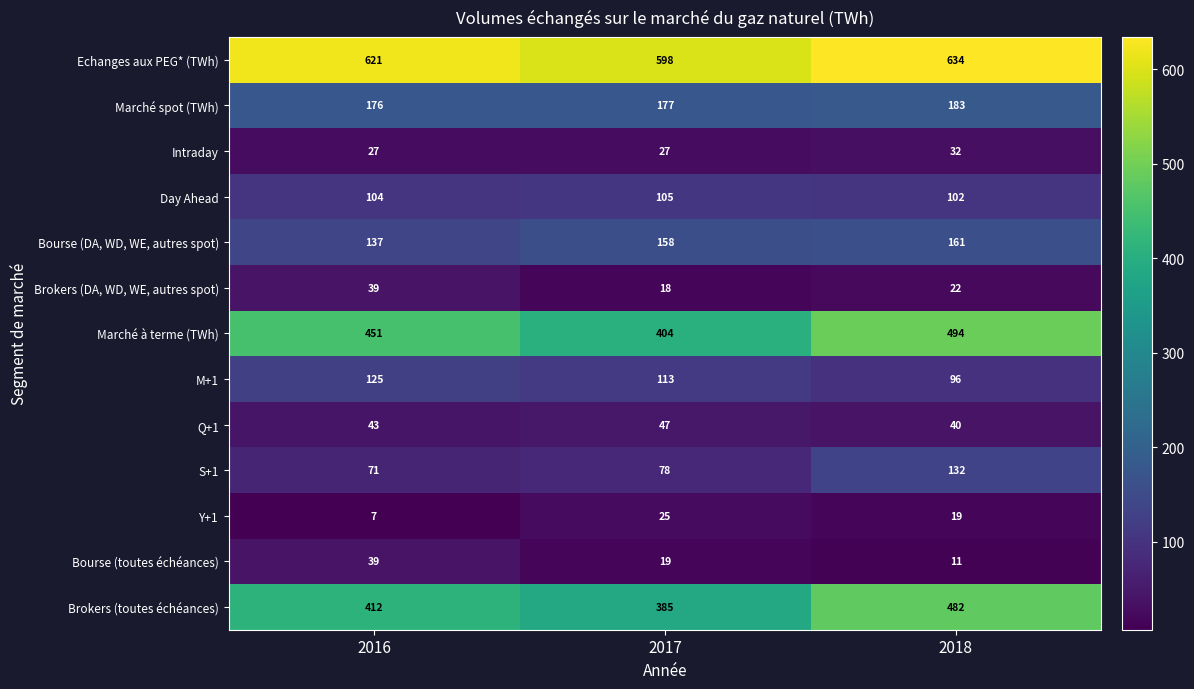

What is the spread (max minus min) of values at 2018?

623